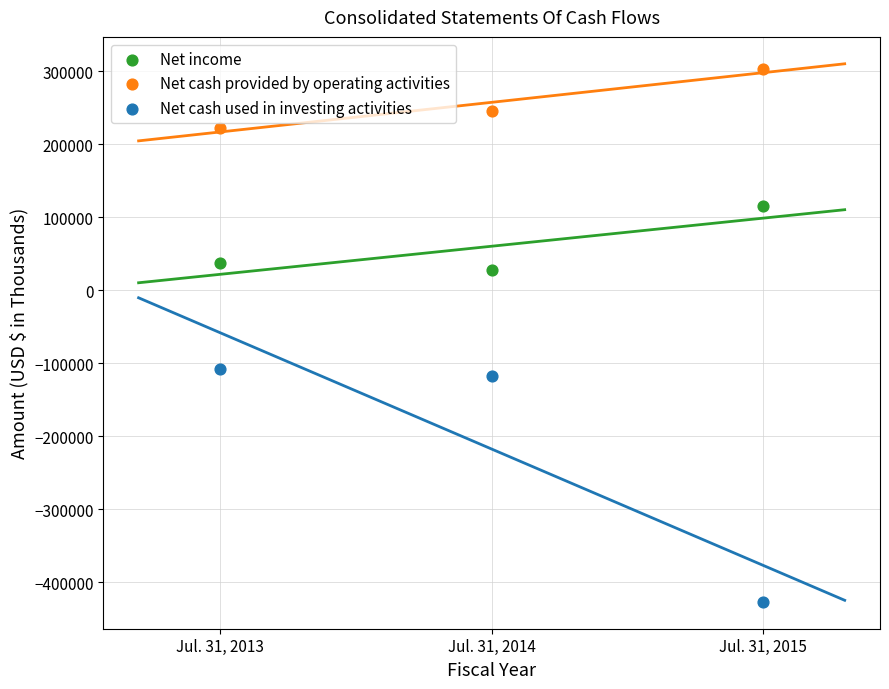

Across all data points, what is the average Y value?

33242